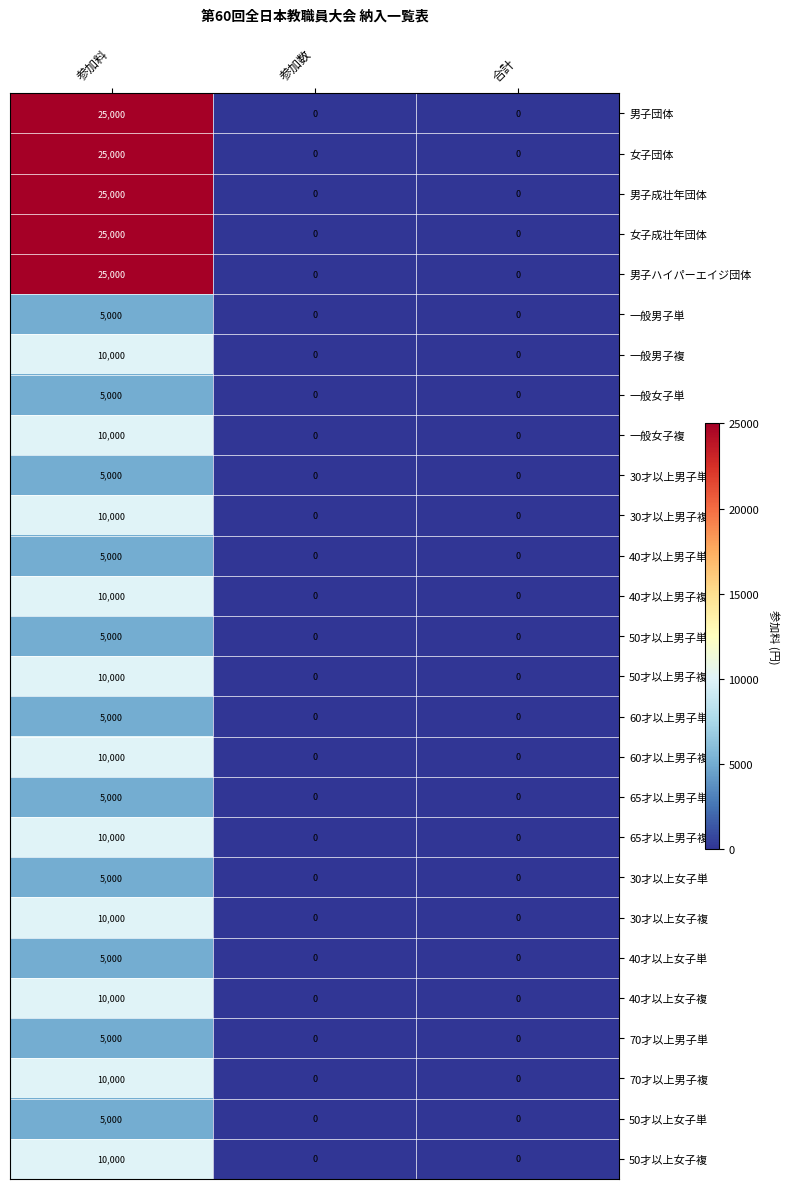

How many 一般女子単 values are between 0 and 5000?

3